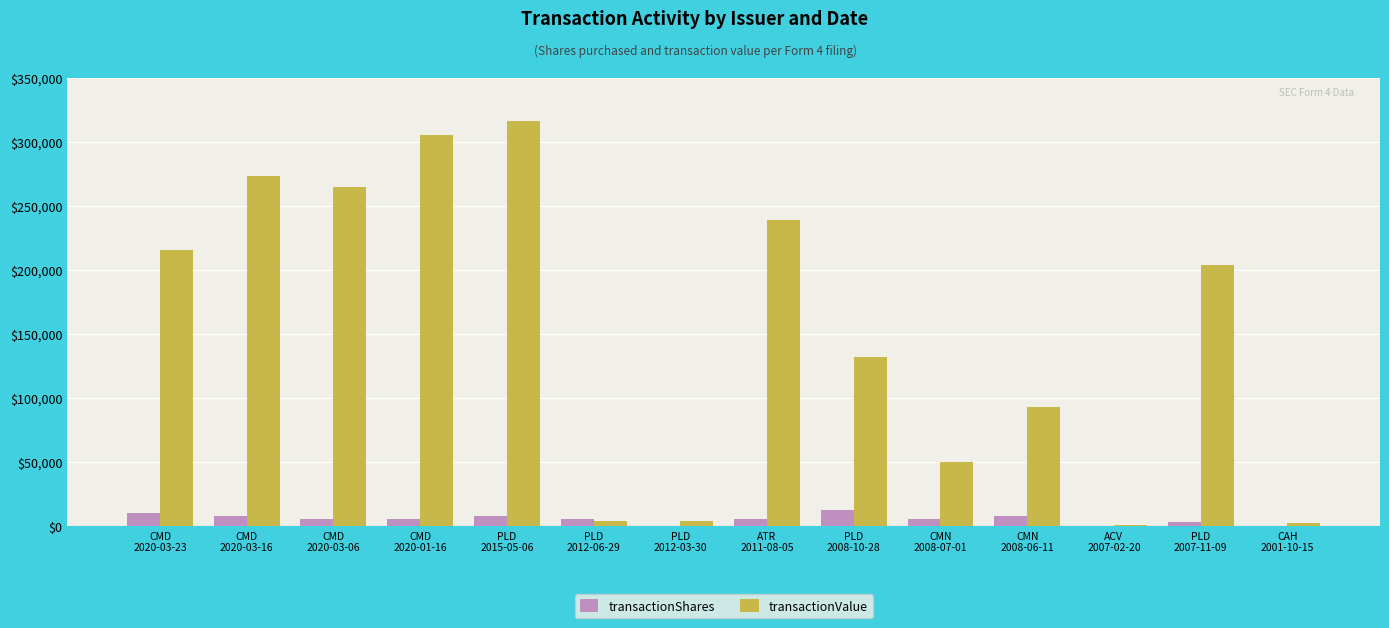

What is the sum of all transactionValue values?

2105577